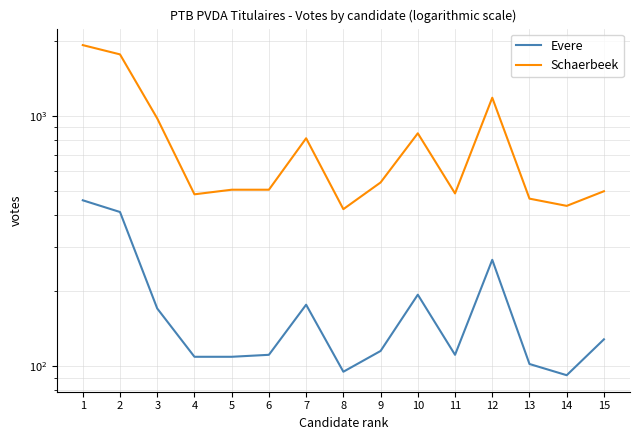

What is the spread (max minus min) of values at 6?

396